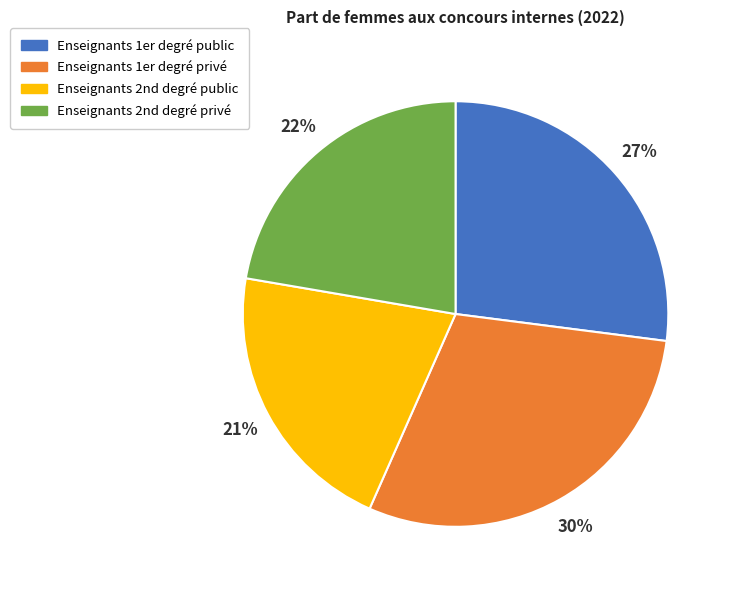

Does any single category account for the majority?

No